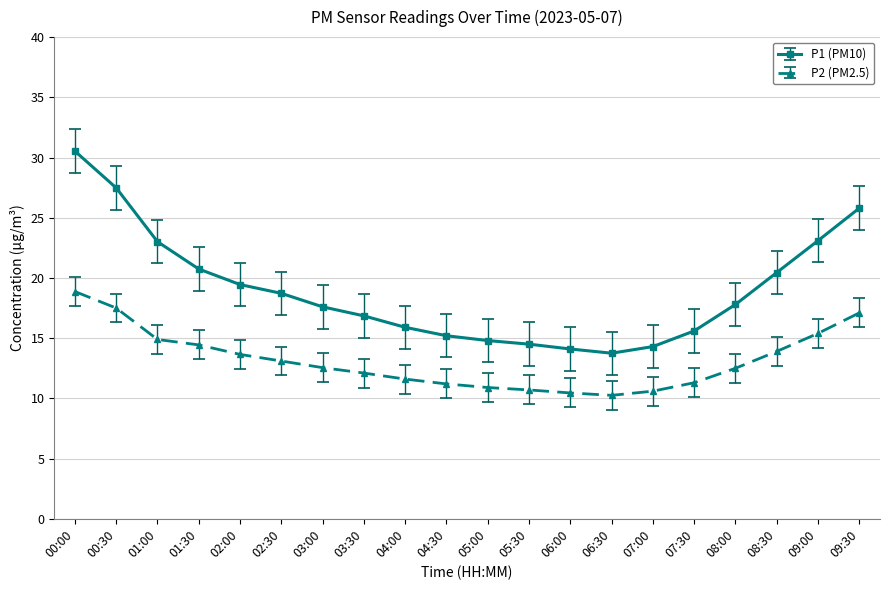

What is the average value of the P2 (PM2.5) series?

13.2